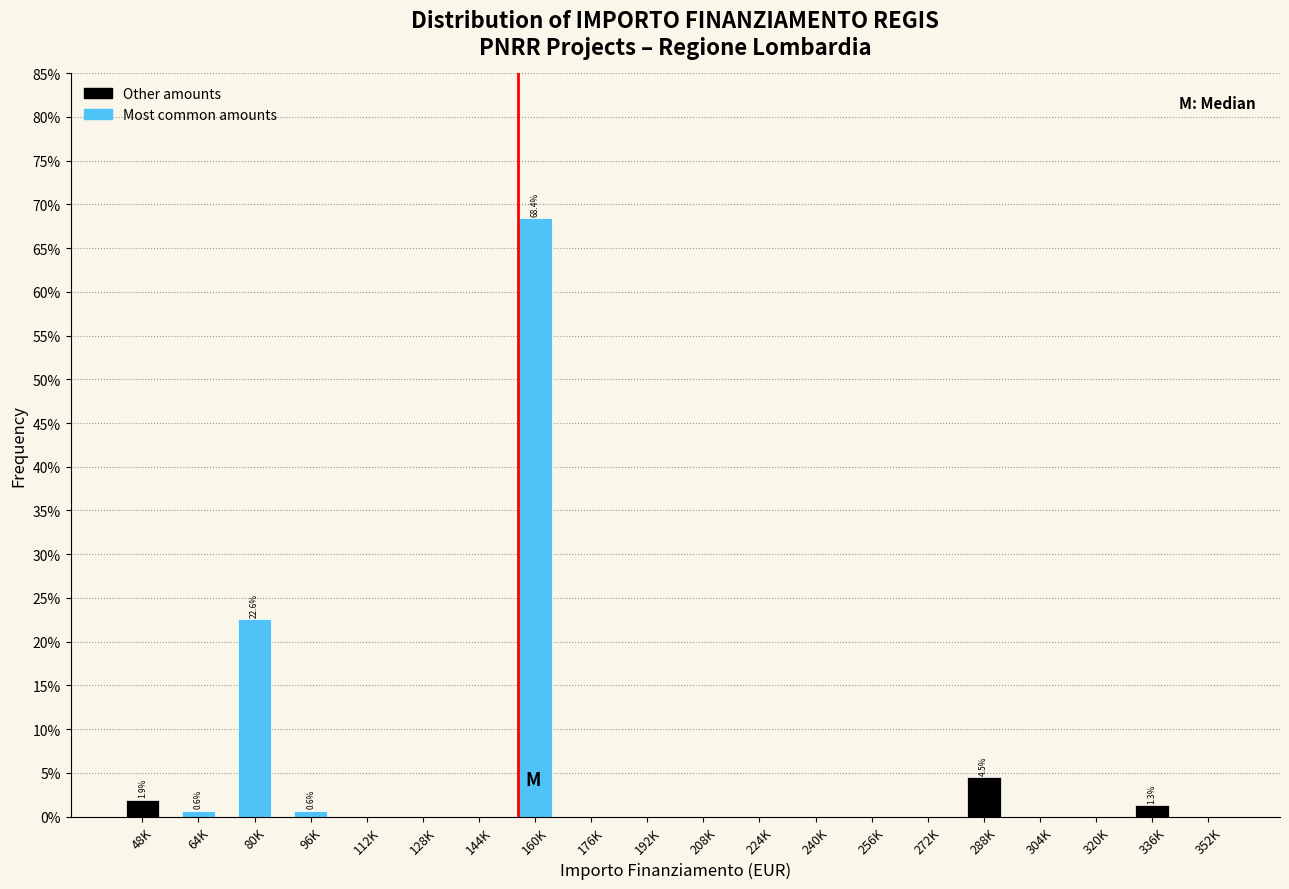

Reading left to right, what are all the values shown in this chart?

48K=1.9	64K=0.6	80K=22.6	96K=0.6	112K=0.0	128K=0.0	144K=0.0	160K=68.4	176K=0.0	192K=0.0	208K=0.0	224K=0.0	240K=0.0	256K=0.0	272K=0.0	288K=4.5	304K=0.0	320K=0.0	336K=1.3	352K=0.0